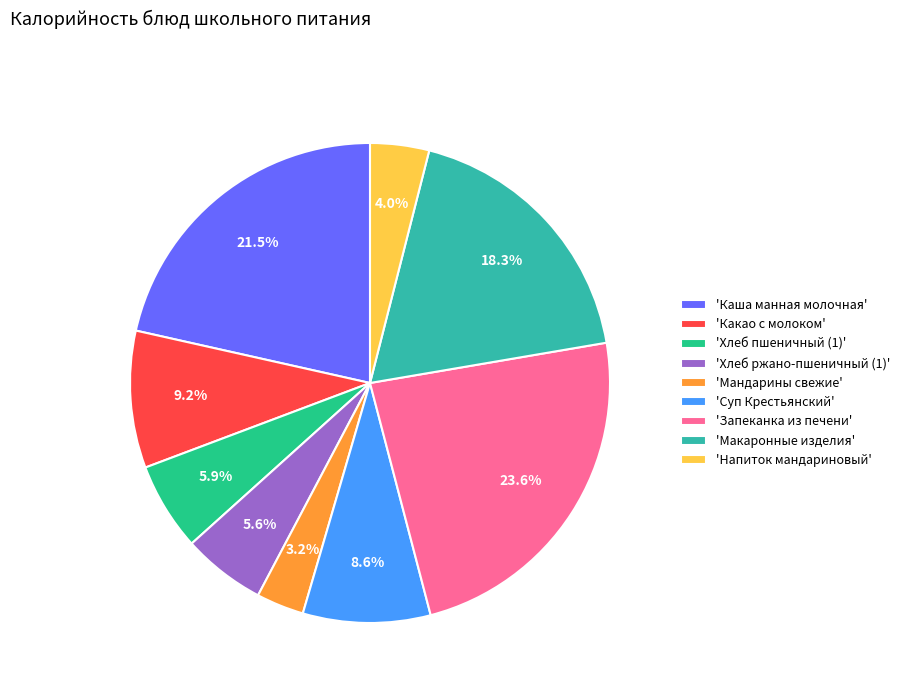

Does 'Хлеб ржано-пшеничный (1)' represent more than half of the total?

No